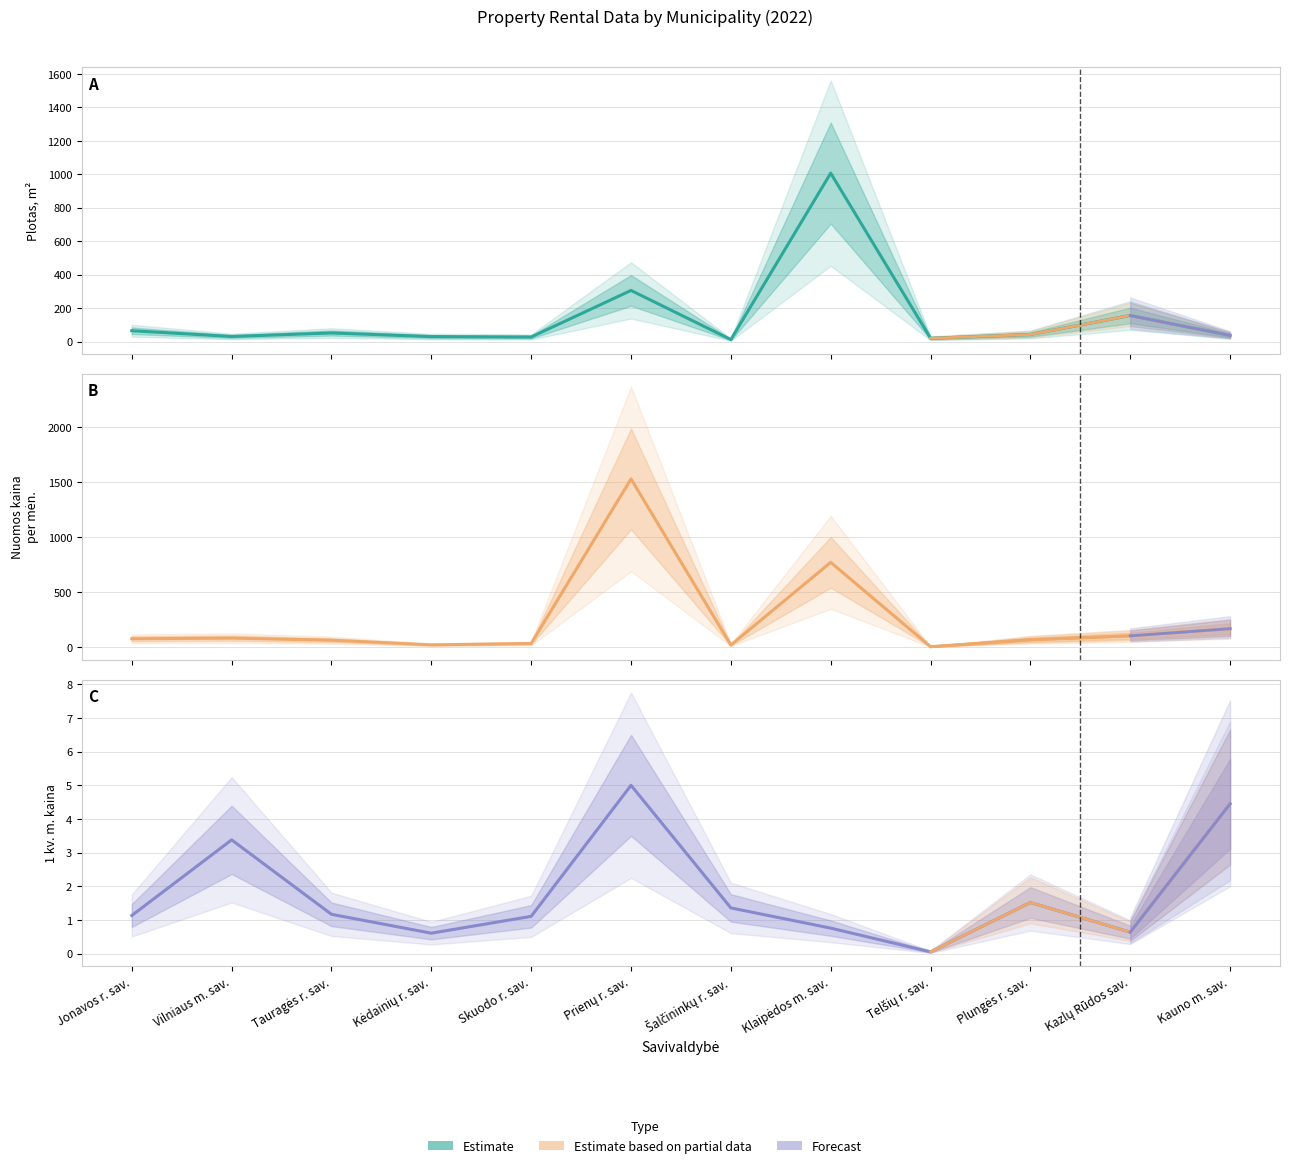

How many values in the Plotas, m2 (mean) series are below 42?

6